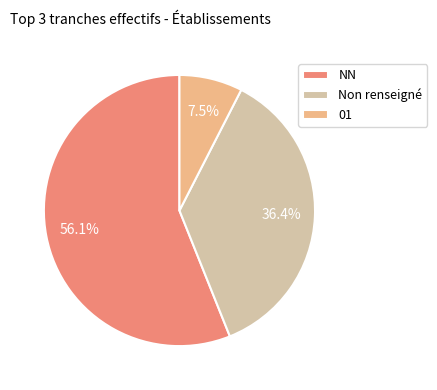

Rank the categories by value from lowest to highest.

01, Non renseigné, NN